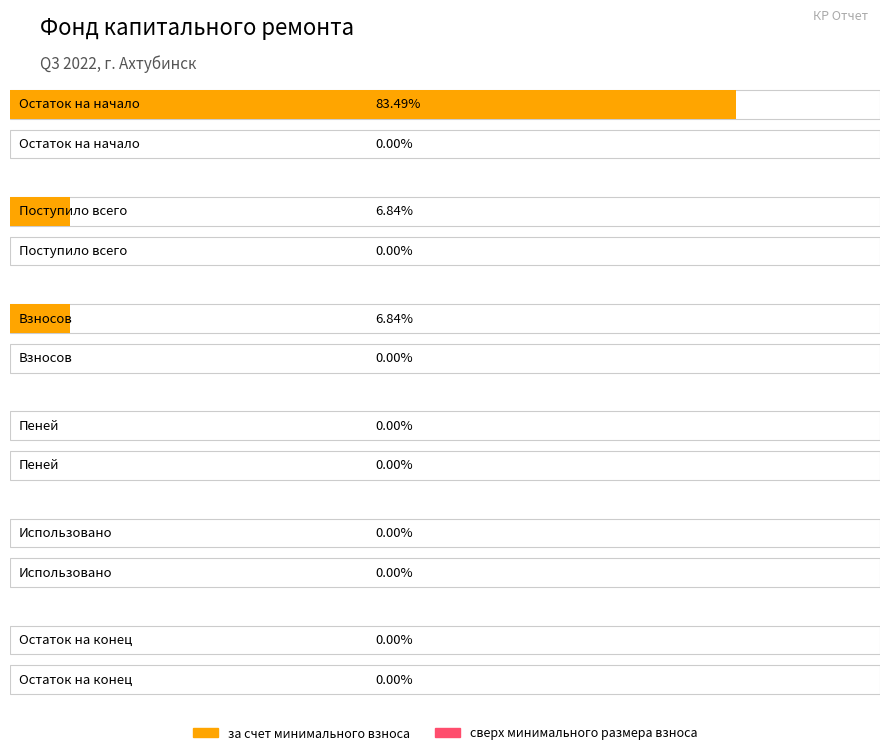

Which category has the lowest value across all series?

Пеней